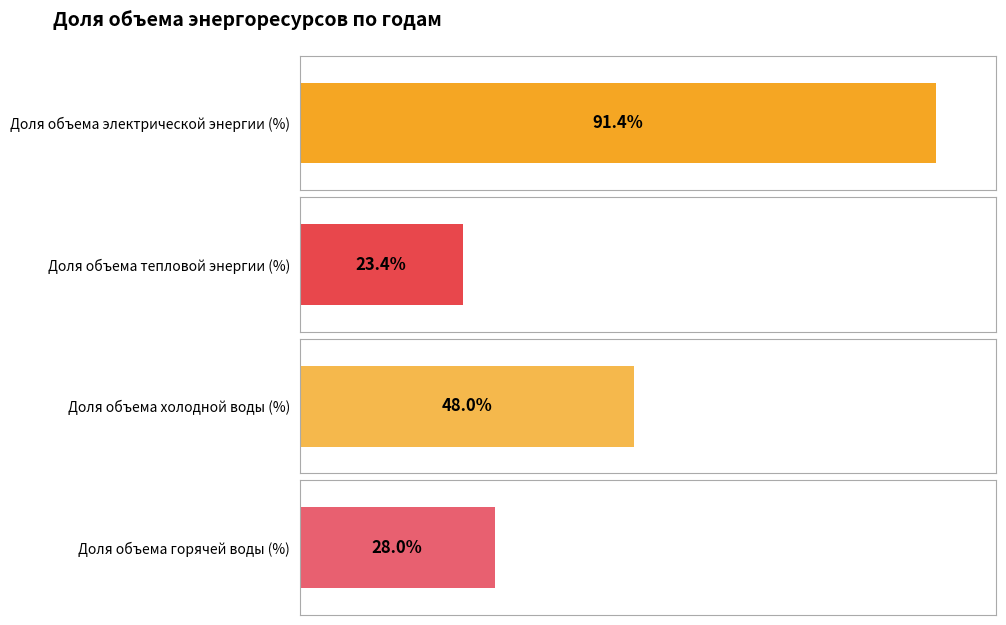

What are all the series names shown in the legend?

Доля объема электрической энергии (%), Доля объема тепловой энергии (%), Доля объема холодной воды (%), Доля объема горячей воды (%)